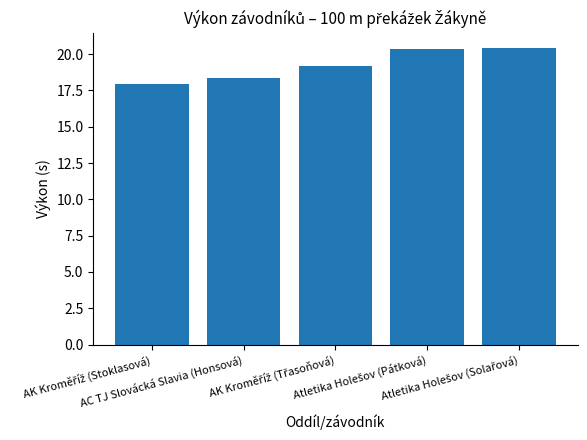

What is the value of the 5th bar from the left?

20.5